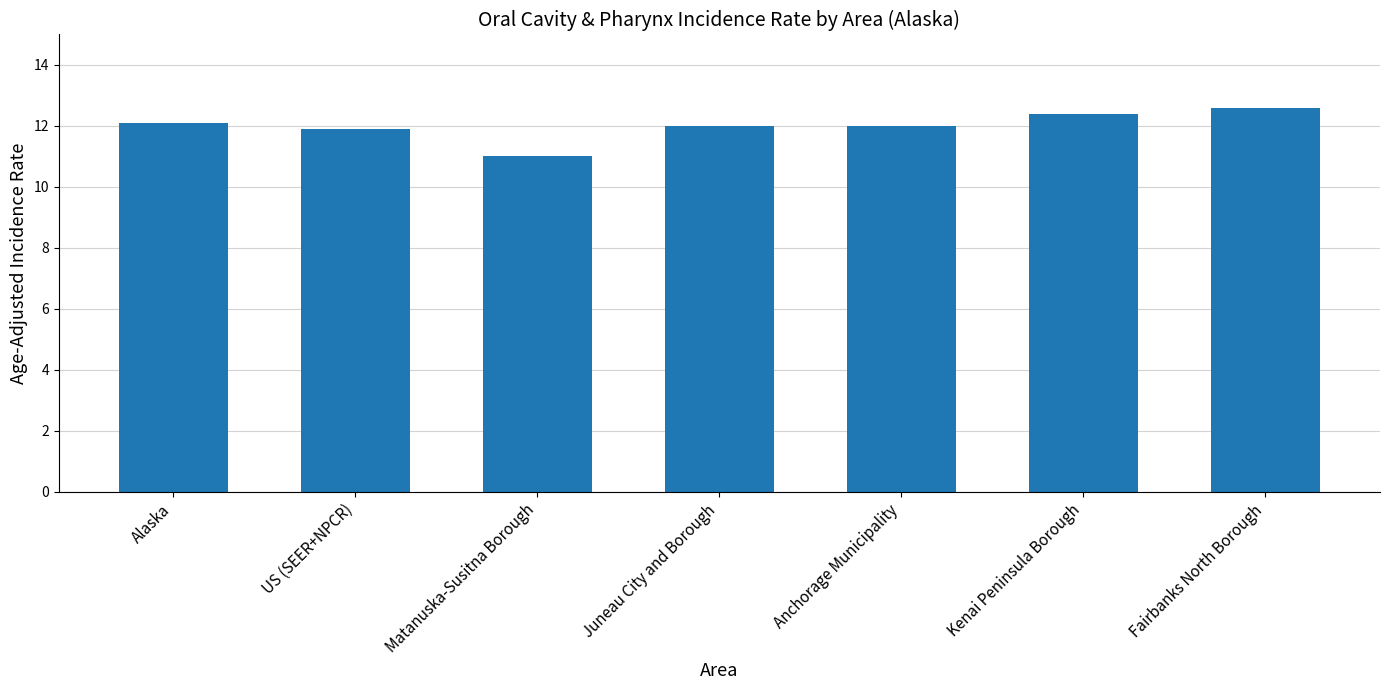

How many series are shown in this chart?

1